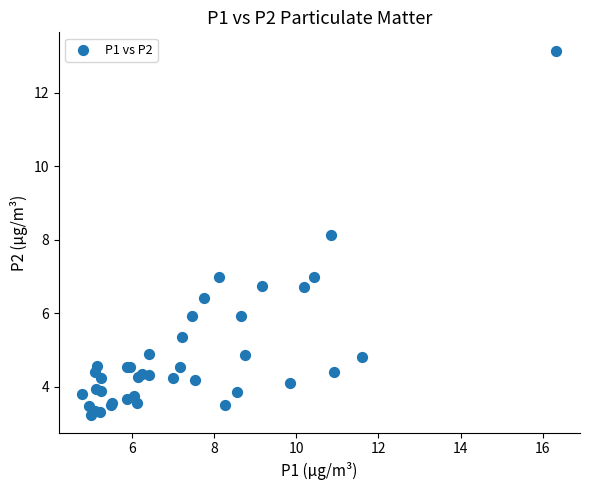

What Y value in the scatter plot is closest to 8?

8.1